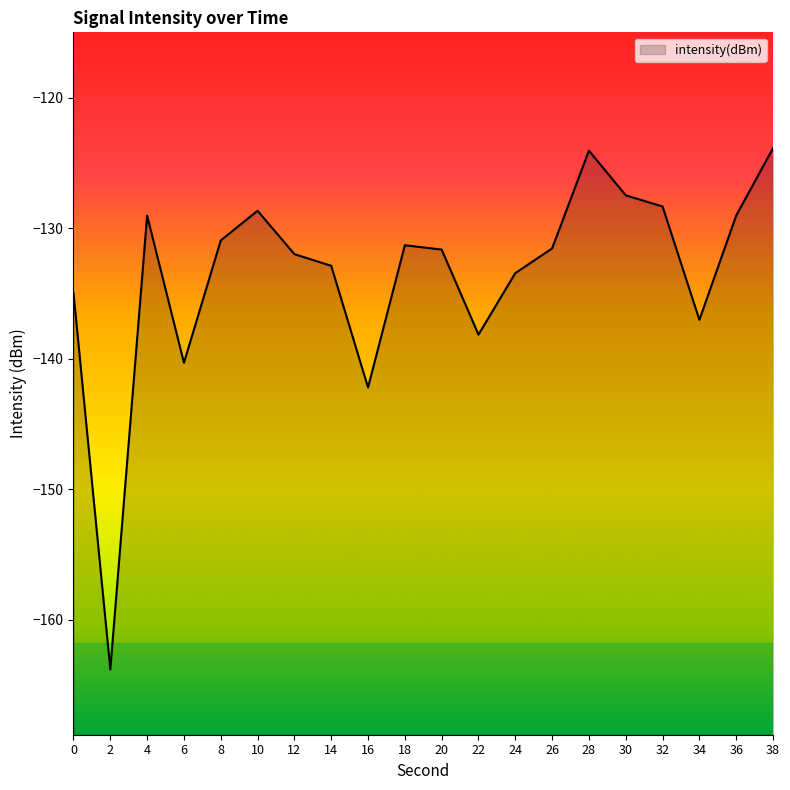

Reading left to right, extract all data points from this chart.

-135.0	-163.8	-129.0	-140.3	-130.9	-128.7	-132.0	-132.9	-142.2	-131.3	-131.6	-138.2	-133.5	-131.6	-124.1	-127.5	-128.3	-137.0	-129.0	-123.9